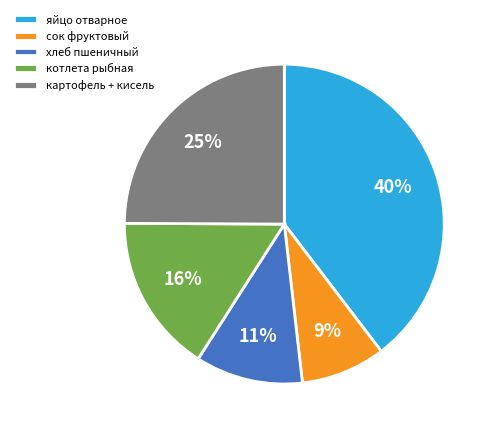

How many segments does this pie chart have?

5